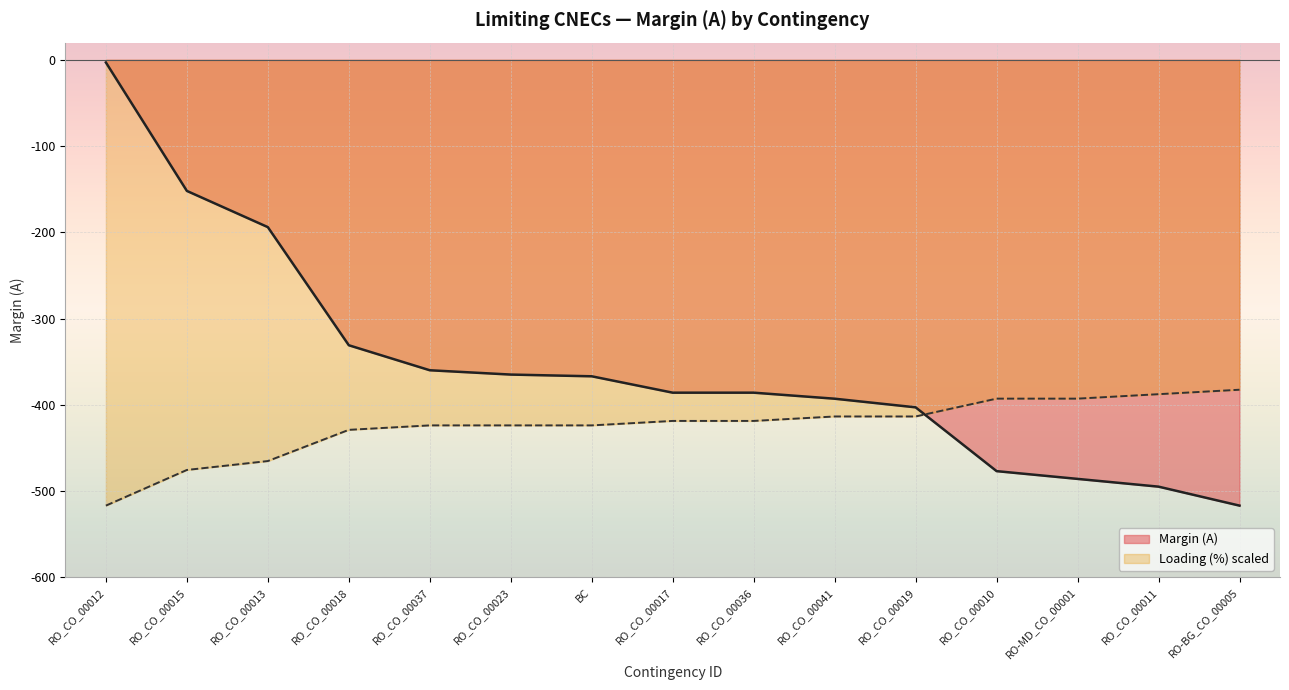

Reading right to left, what are all the values shown in this chart?

RO-BG_CO_00005=-517	RO_CO_00011=-495	RO-MD_CO_00001=-486	RO_CO_00010=-477	RO_CO_00019=-403	RO_CO_00041=-393	RO_CO_00036=-386	RO_CO_00017=-386	BC=-367	RO_CO_00023=-365	RO_CO_00037=-360	RO_CO_00018=-331	RO_CO_00013=-194	RO_CO_00015=-152	RO_CO_00012=-3